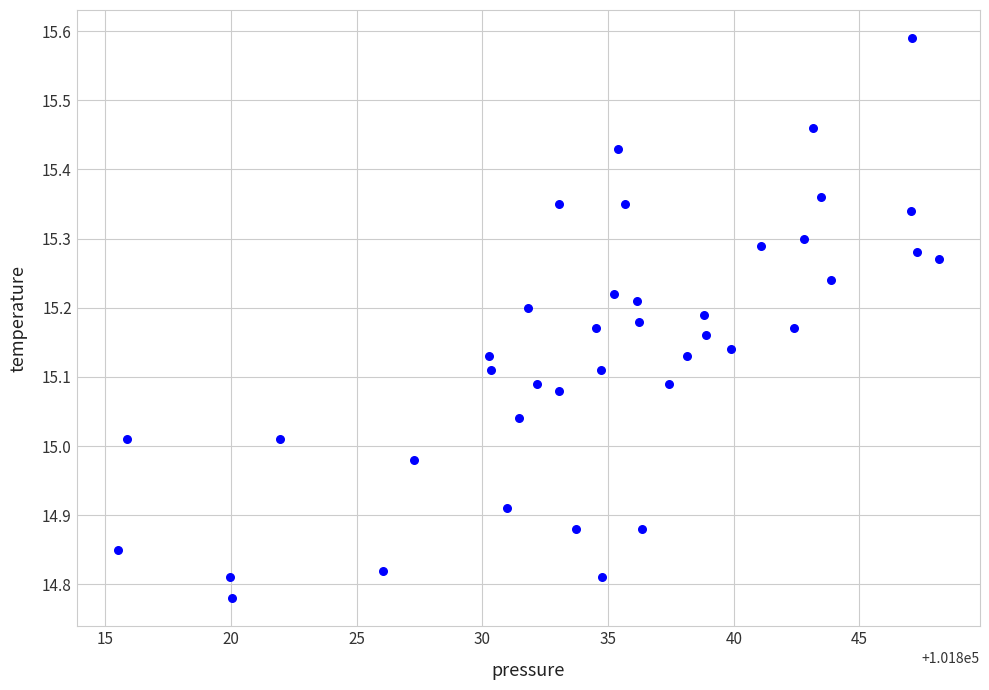

What is the range of Y values (max minus min)?

0.8